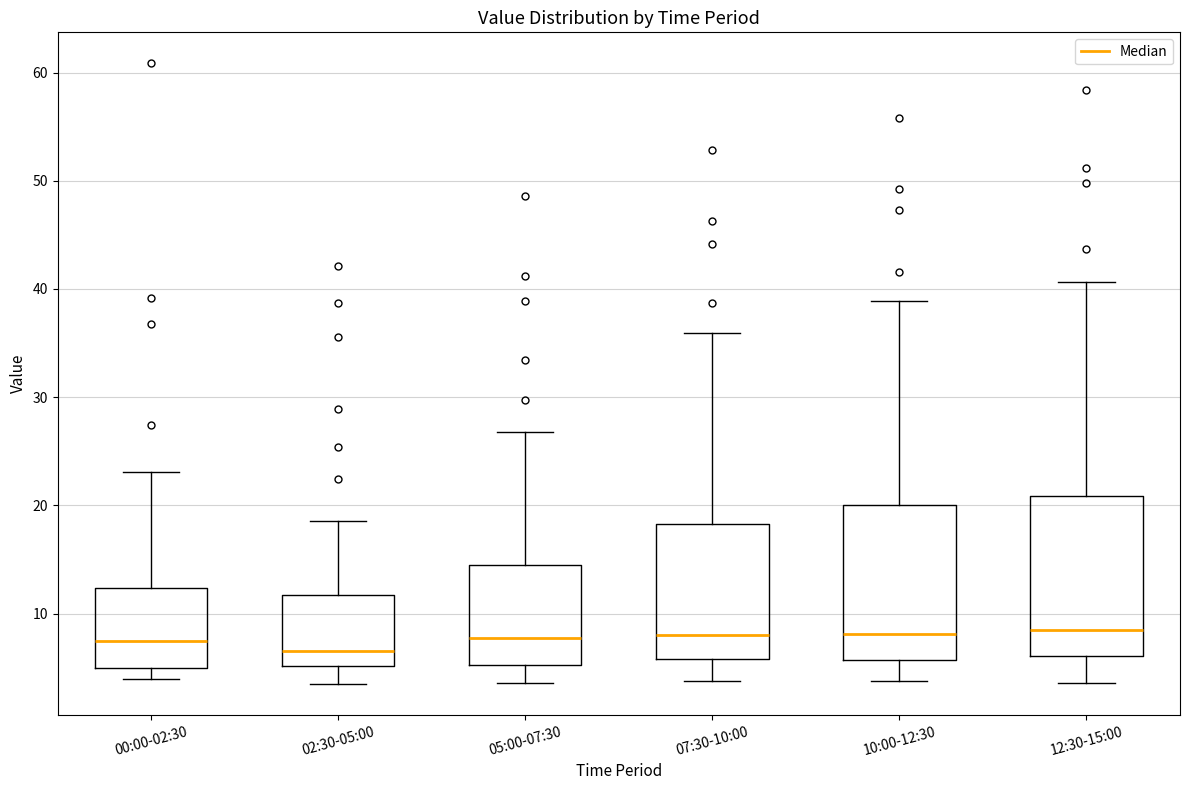

Where does the median line of the box for 05:00-07:30 sit on the y-axis? The values are not printed on the chart, so give them approximately, as read against the axis.

8